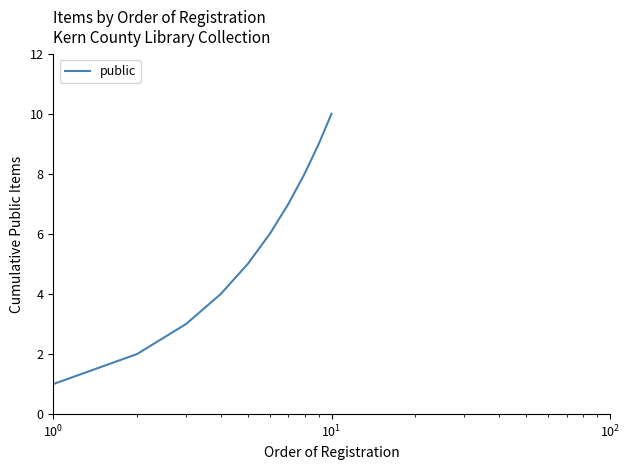

What is the difference between the maximum and minimum values?

9